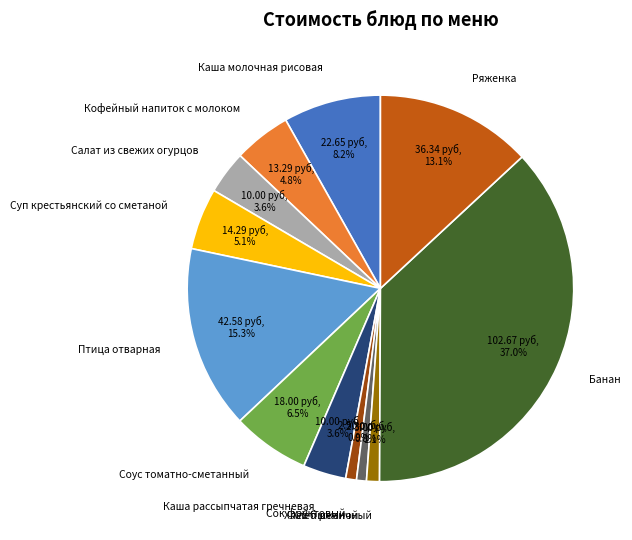

To the nearest percent, what is the difference between the Каша рассыпчатая гречневая and Кофейный напиток с молоком slice percentages?

1%